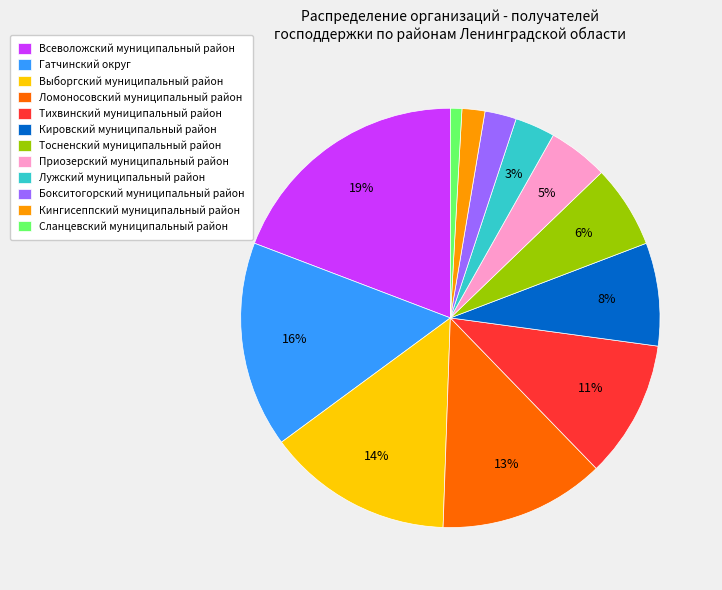

The Лужский муниципальный район slice represents 3% of the pie. True or false?

True